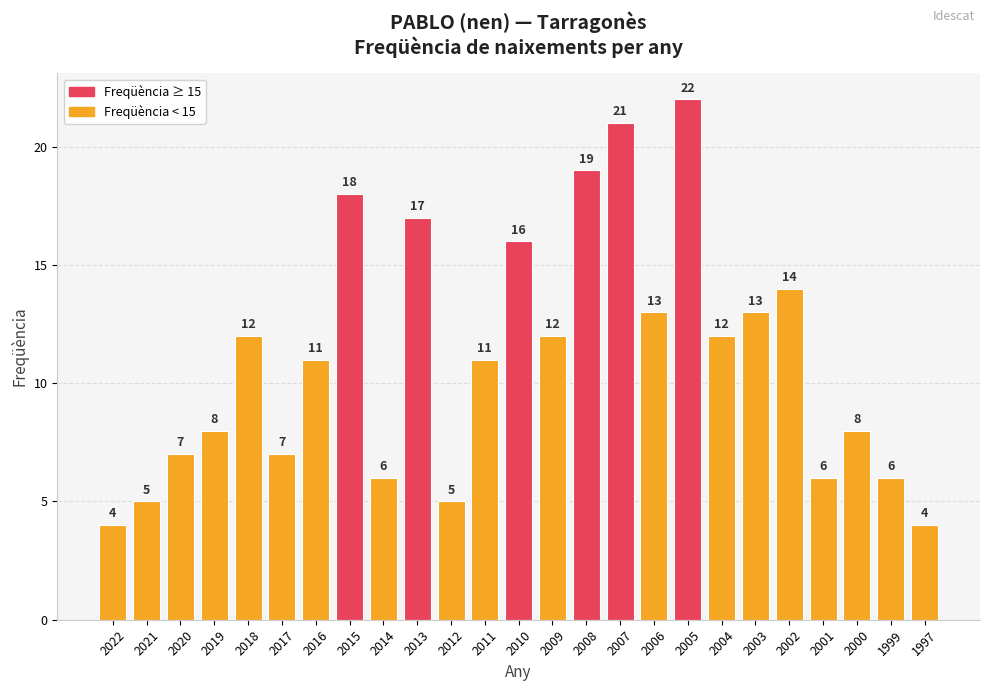

What is the maximum value shown in the chart?

22